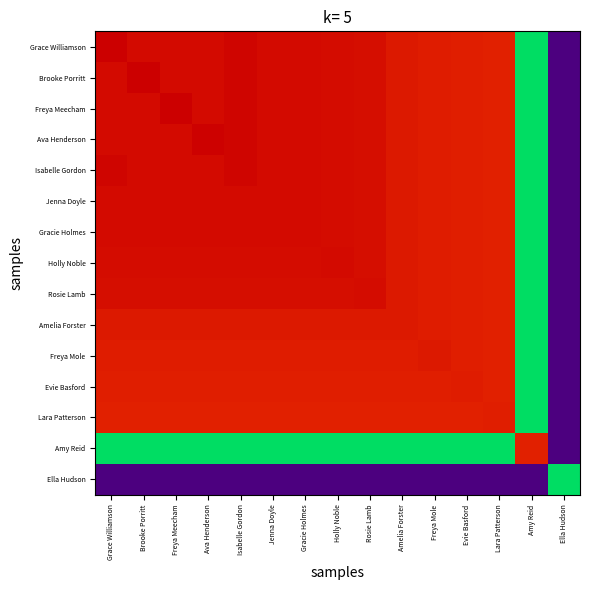

Count the number of data series in this chart.

15